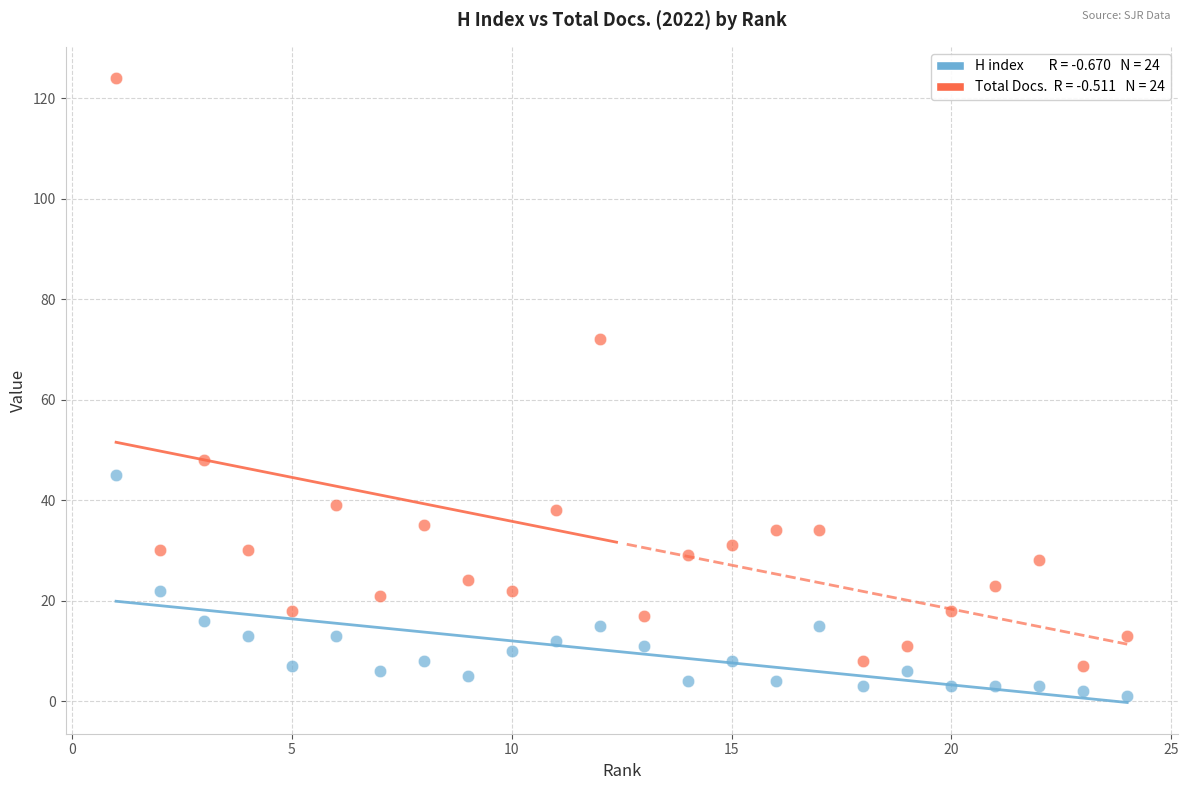

Across all data points, what is the range of X values (max minus min)?

23